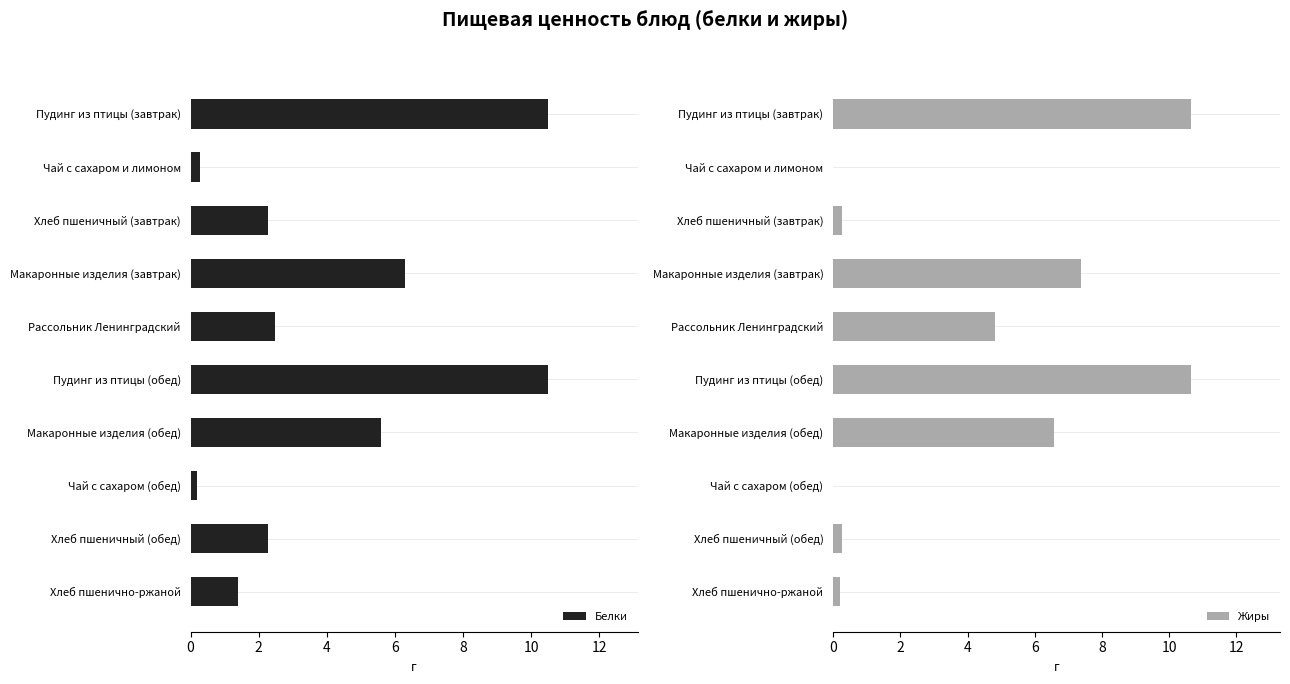

How many values in the Белки series are below 2?

3